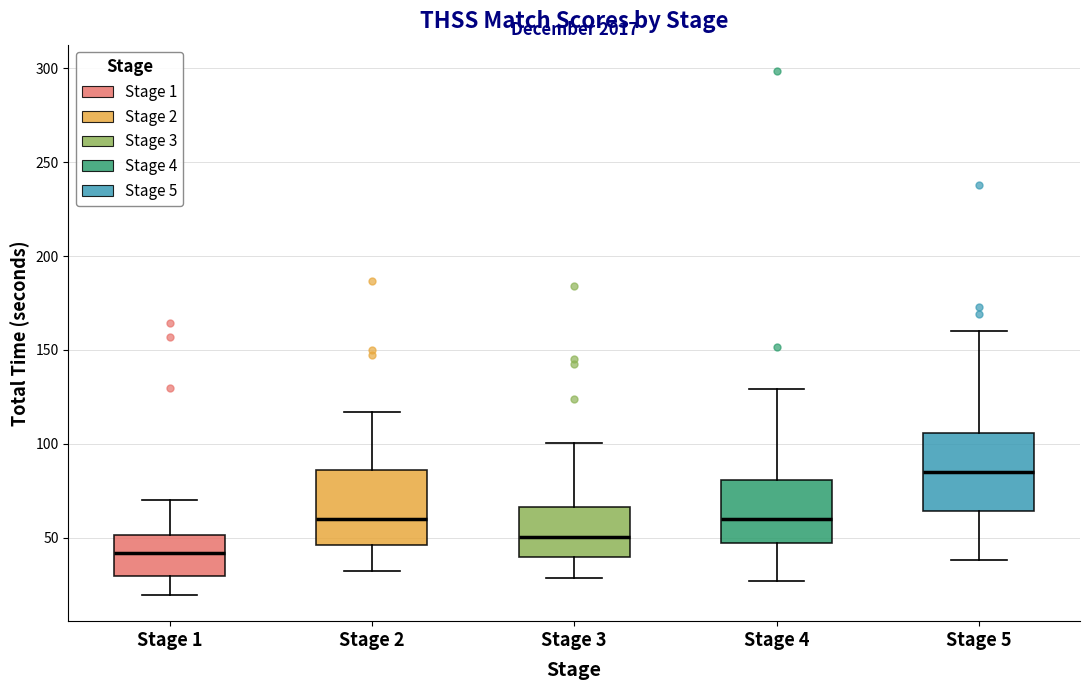

Which box's median line is the lowest?

Stage 1